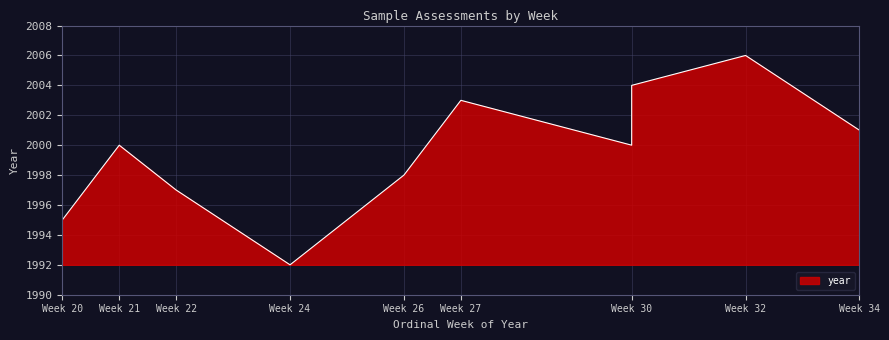

Reading left to right, what are all the values shown in this chart?

30=2000	32=2006	22=1997	34=2001	24=1992	21=2000	27=2003	30=2004	20=1995	26=1998